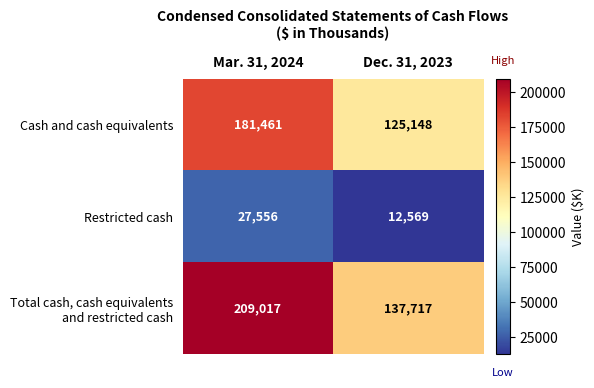

What is the smallest value displayed?

12569